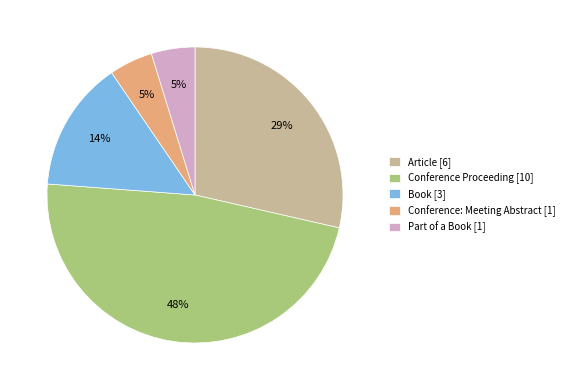

What percentage is the Article slice, to the nearest percent?

29%